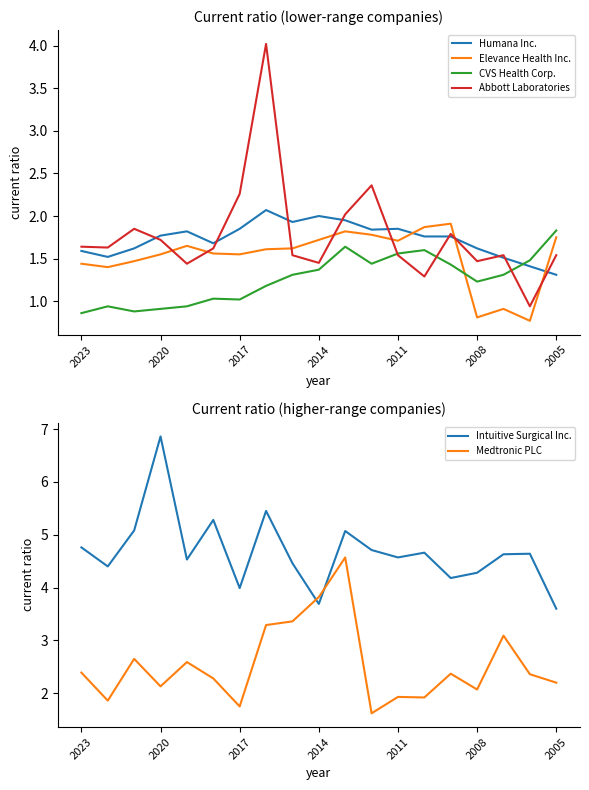

How many lines are shown in the chart?

6